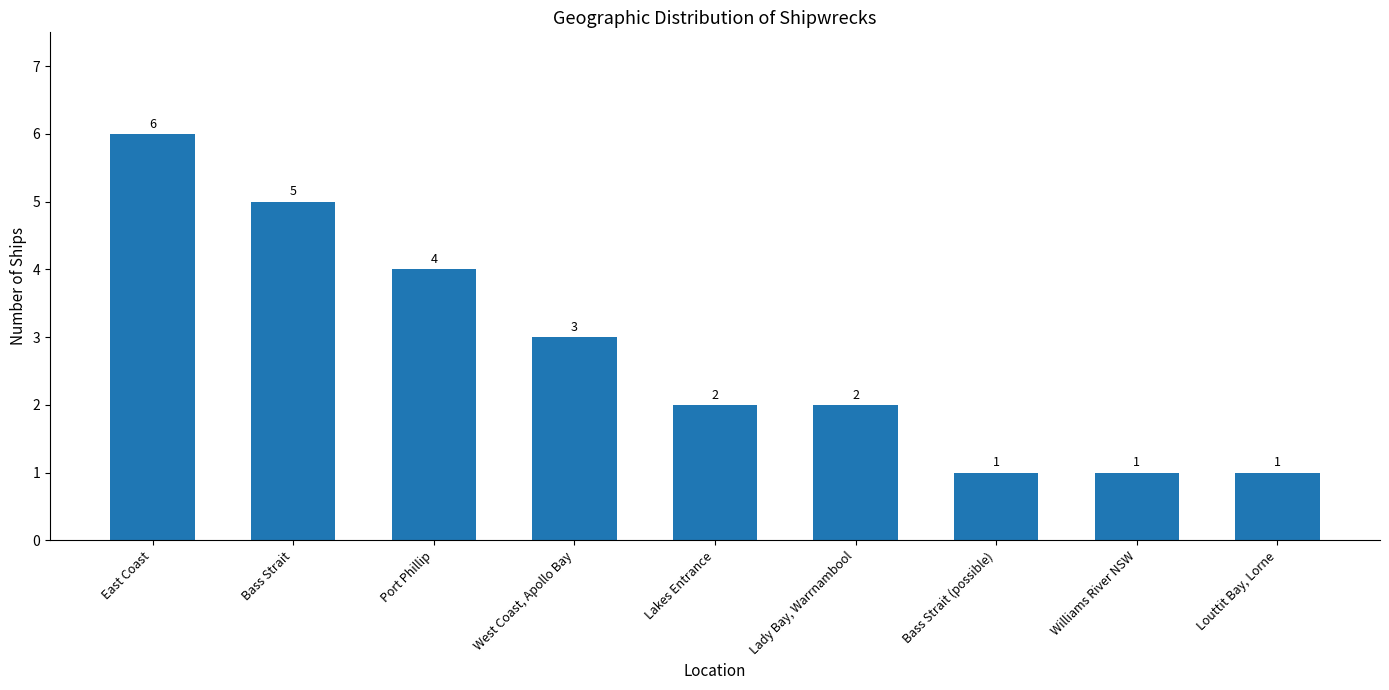

Where is the data nearest to the value 3?

West Coast, Apollo Bay